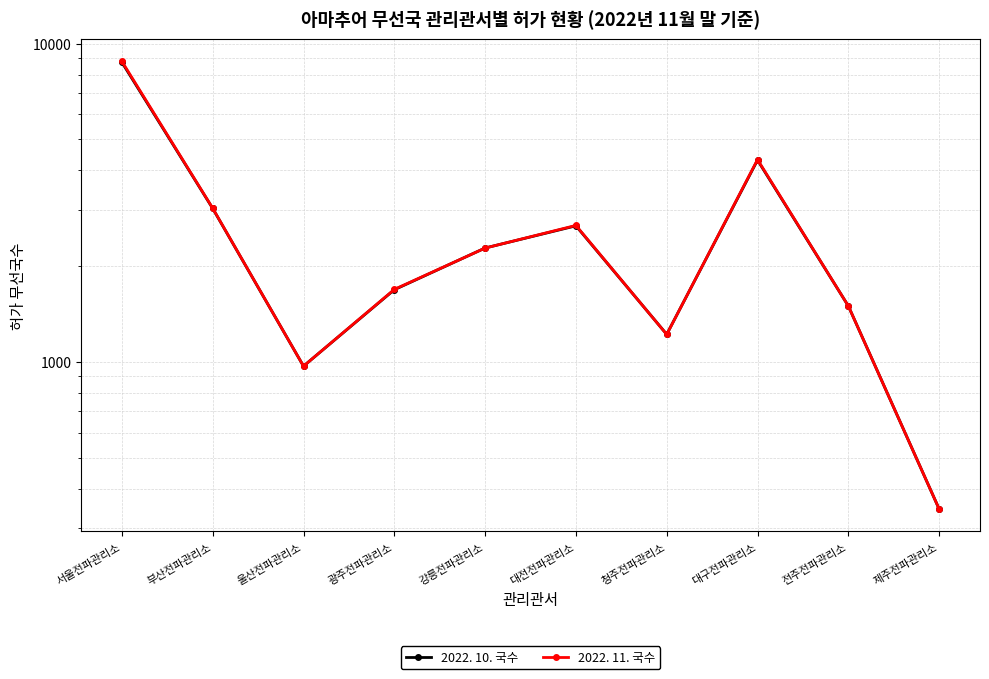

The value of 2022. 10. 국수 at 제주전파관리소 is 345. True or false?

True